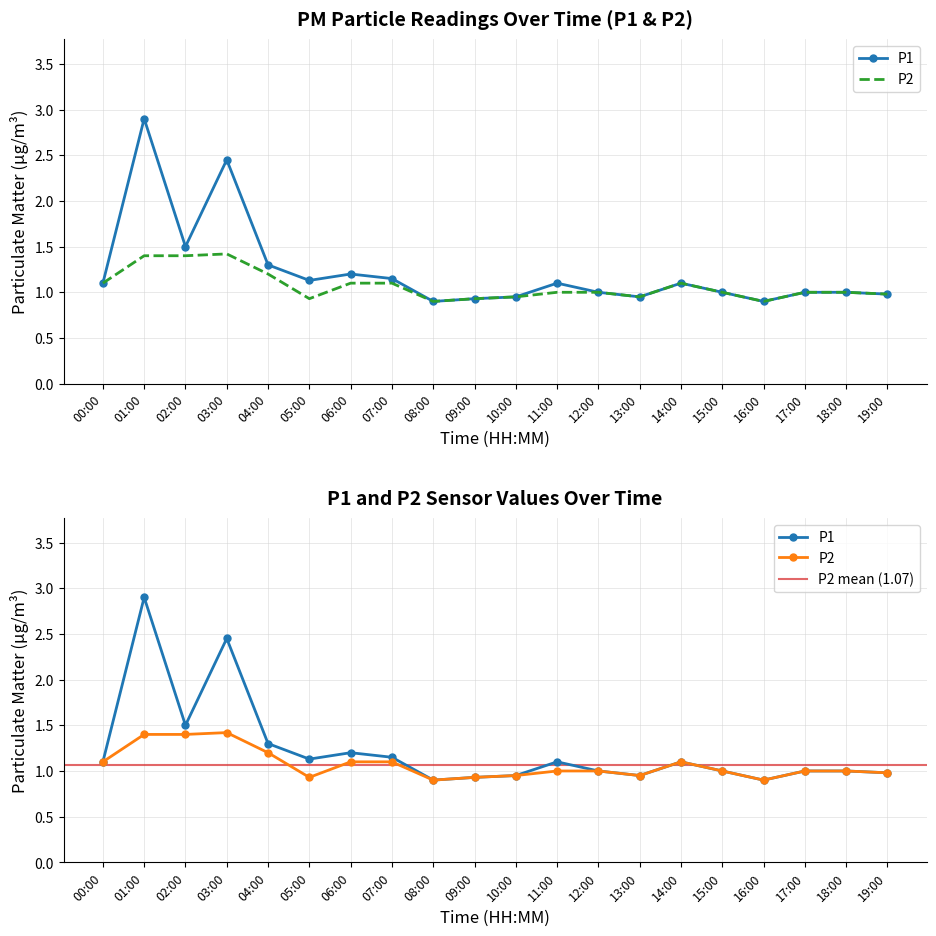

True or false: P2 and P1 intersect in this chart.

False